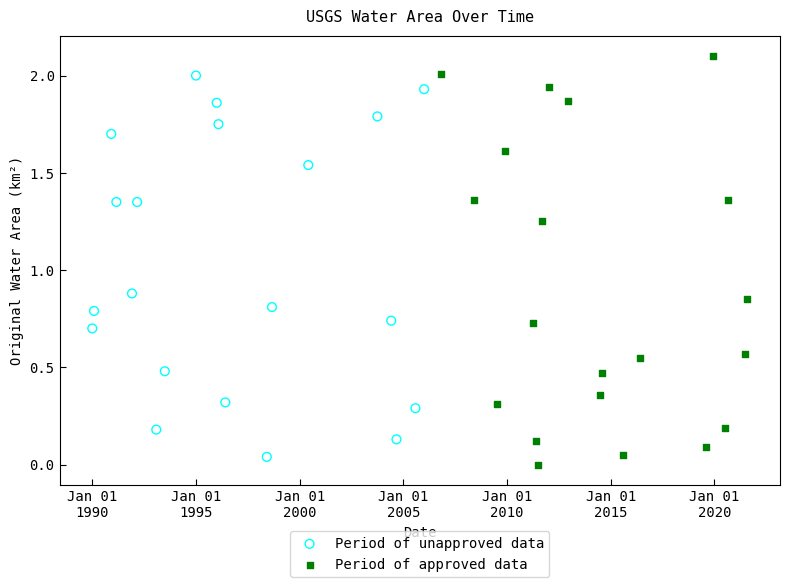

Which series reaches the maximum Y coordinate?

Period of approved data